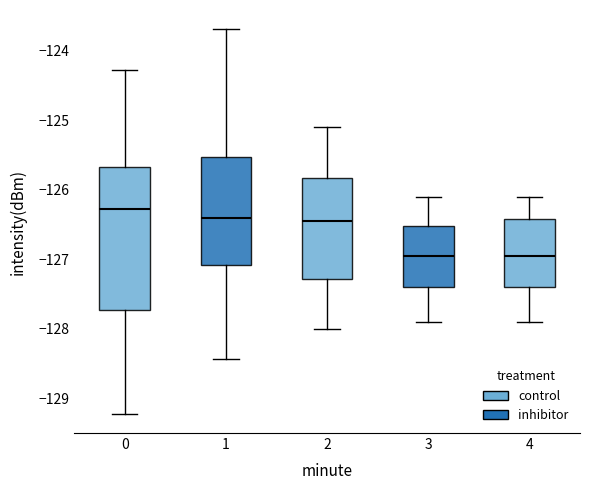

Comparing the boxes themselves (not the whiskers), which one is the tallest?

0